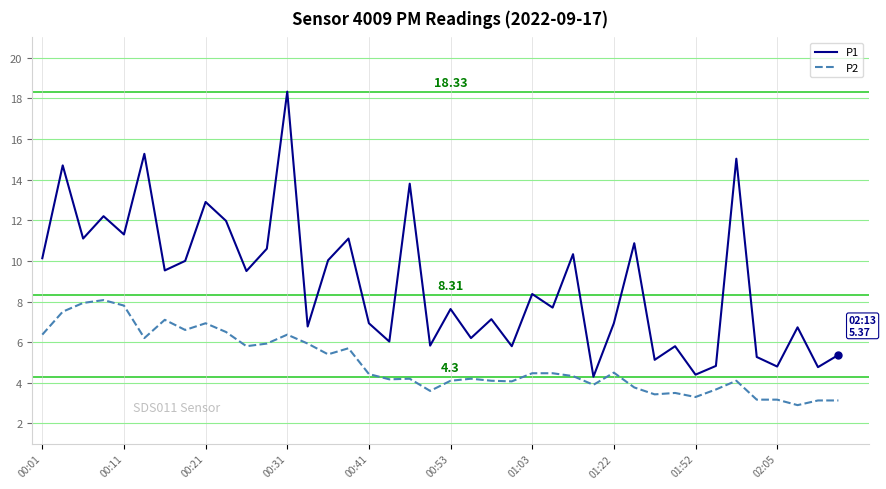

What is the difference between the maximum and minimum values in the P1 series?

14.0